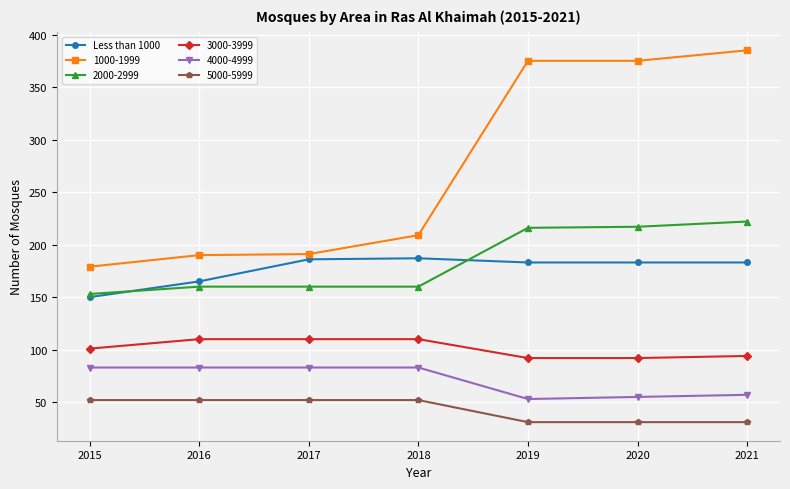

At 2021, list the series in order from largest to smallest.

1000-1999, 2000-2999, Less than 1000, 3000-3999, 4000-4999, 5000-5999